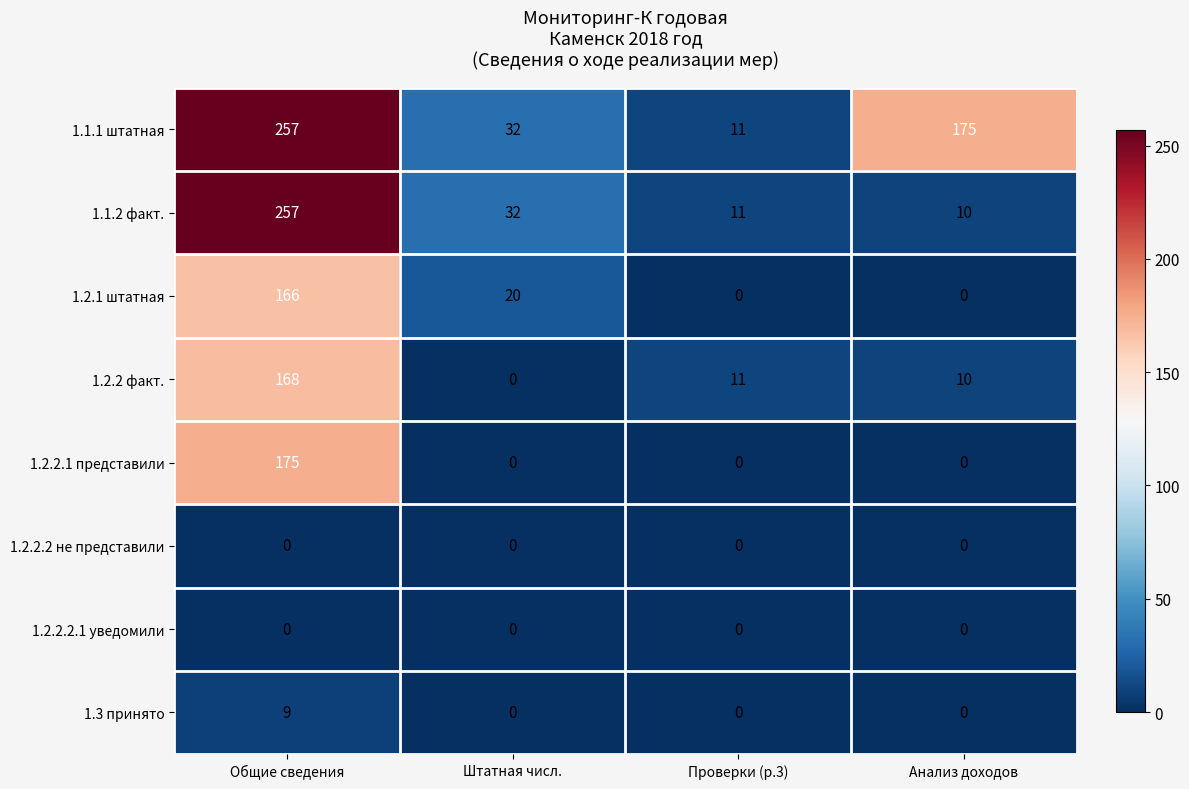

What is the difference between the 1.2.2 факт. values at Штатная числ. and Проверки (р.3)?

11